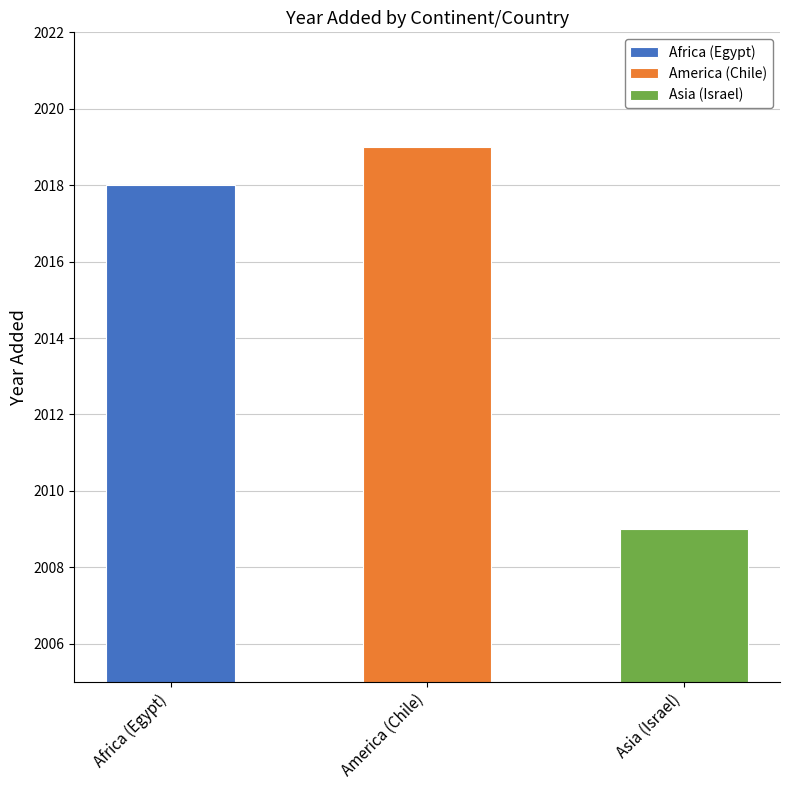

Reading right to left, transcribe all the data shown in this chart.

2009	2019	2018